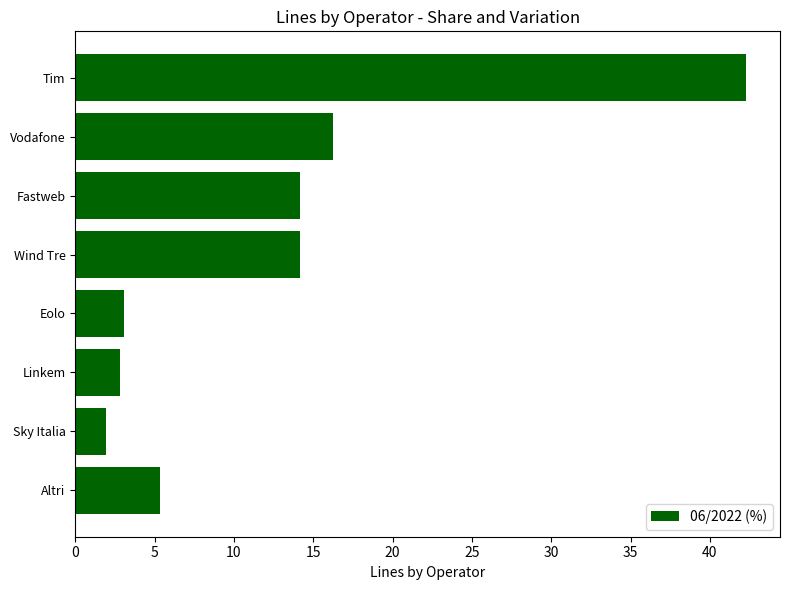

The chart shows a value of 8.9 at Vodafone. True or false?

False